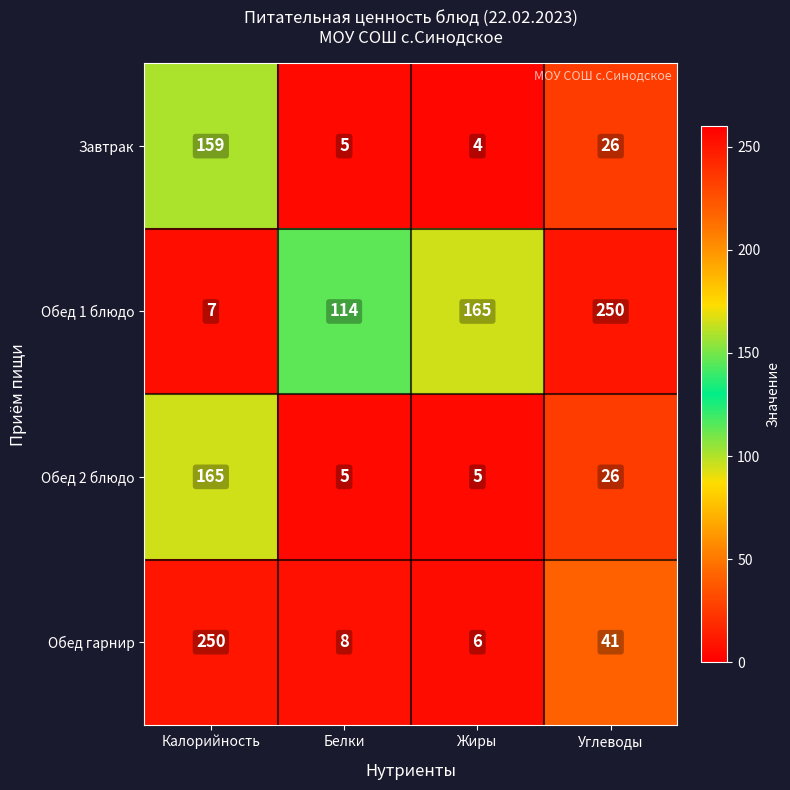

What is the total value across all series at Углеводы?

343